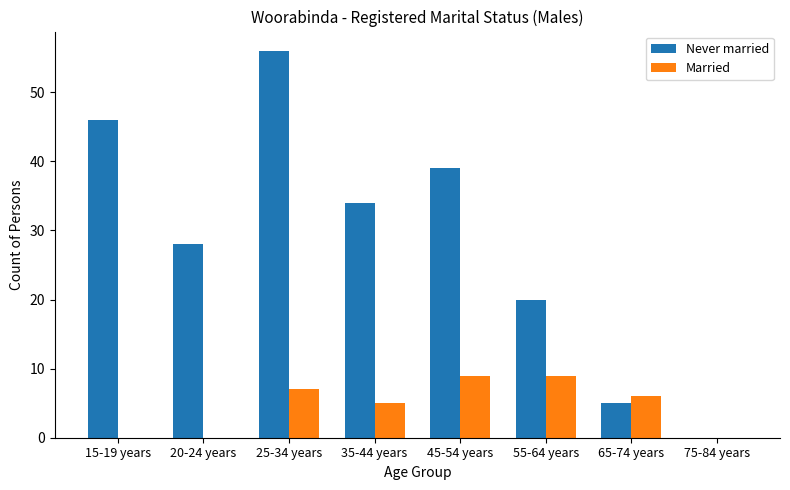

True or false: Married has a value of -4 at 20-24 years.

False